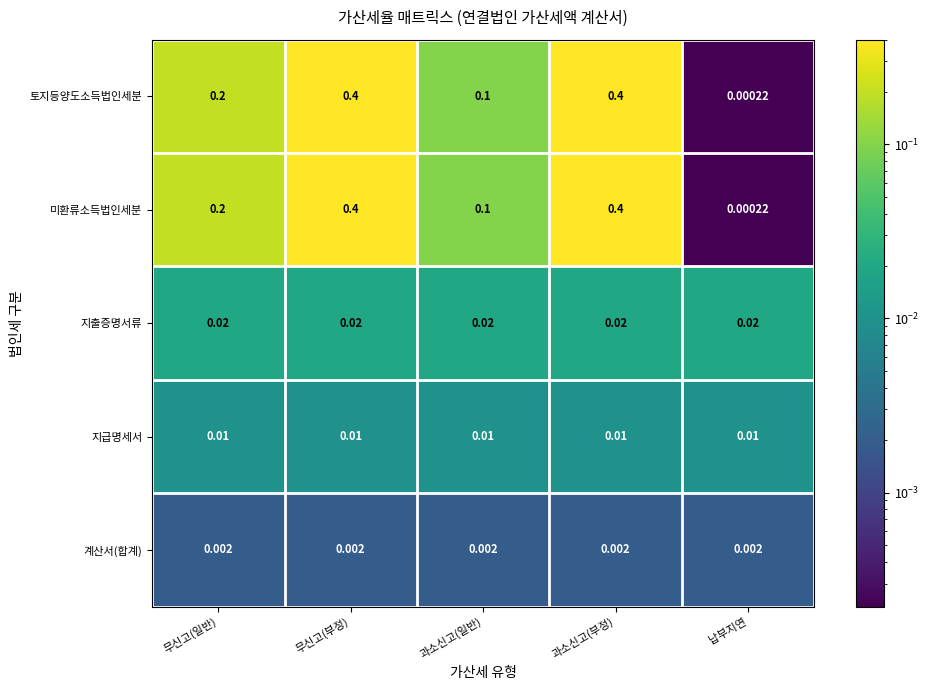

Which label corresponds to the smallest value in the chart?

납부지연